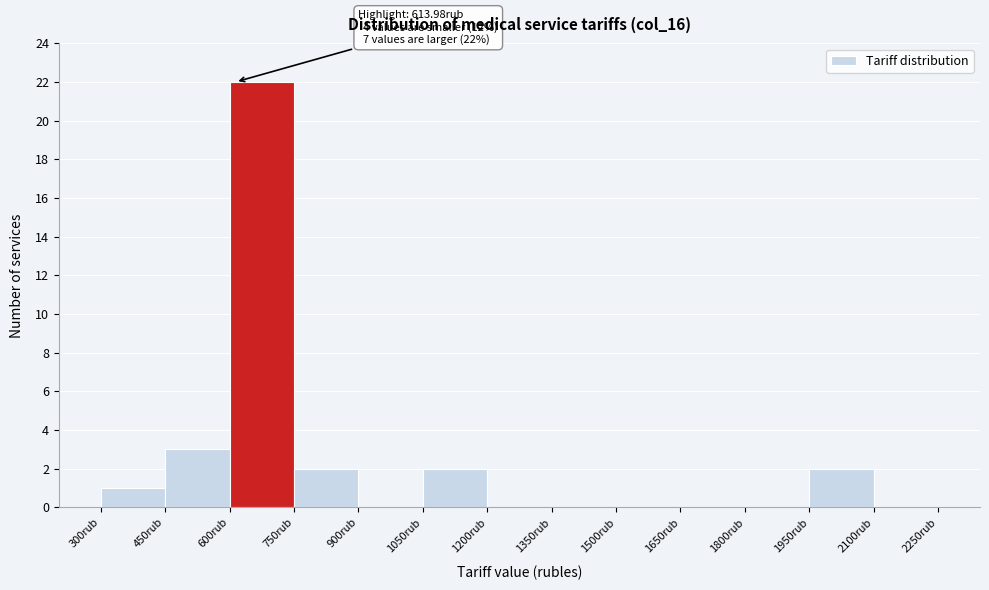

Over which range of the x-axis is the bar tallest?

600 to 750